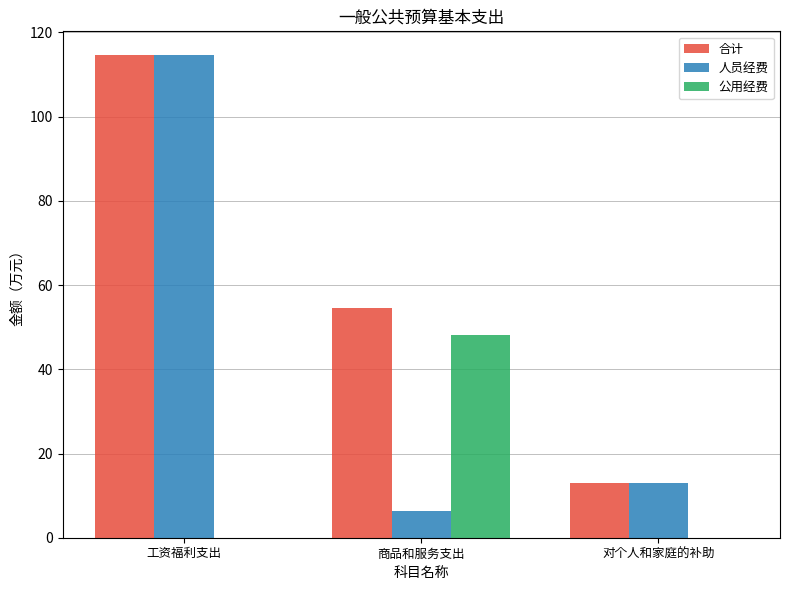

Reading left to right, what are all the values shown in this chart?

合计: 工资福利支出=114.5	商品和服务支出=54.5	对个人和家庭的补助=12.9
人员经费: 工资福利支出=114.5	商品和服务支出=6.4	对个人和家庭的补助=12.9
公用经费: 工资福利支出=0.0	商品和服务支出=48.1	对个人和家庭的补助=0.0